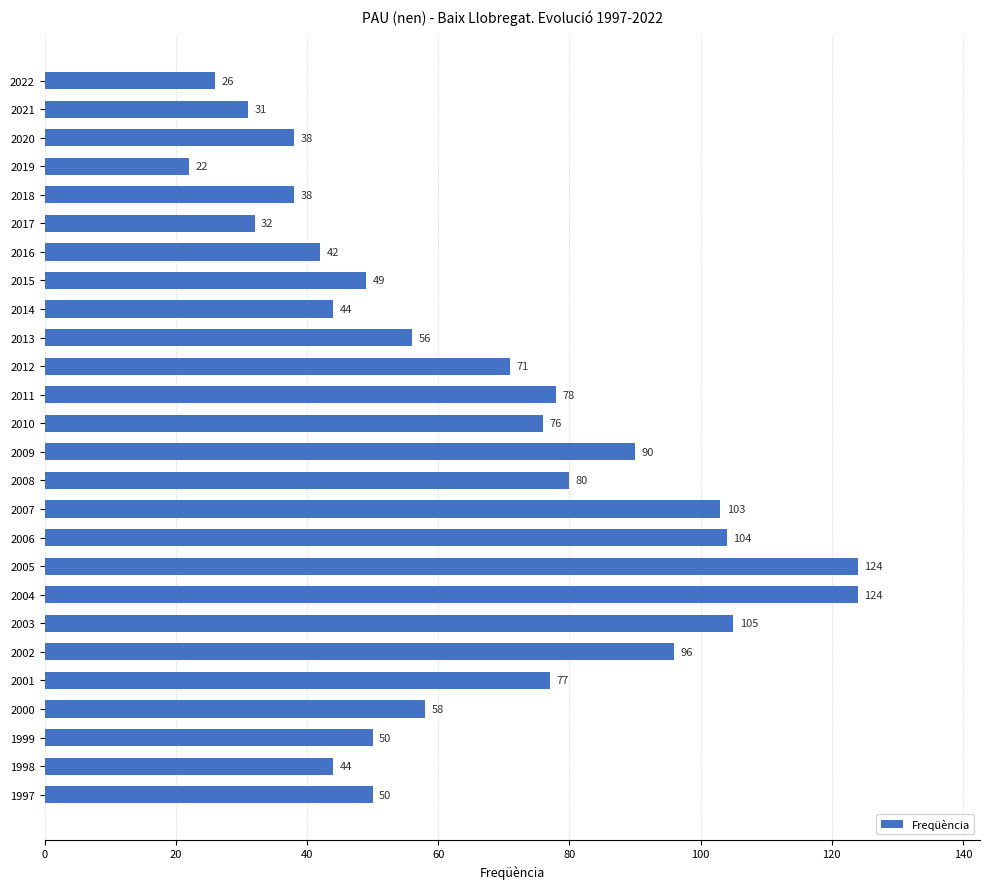

What is the smallest value displayed?

22